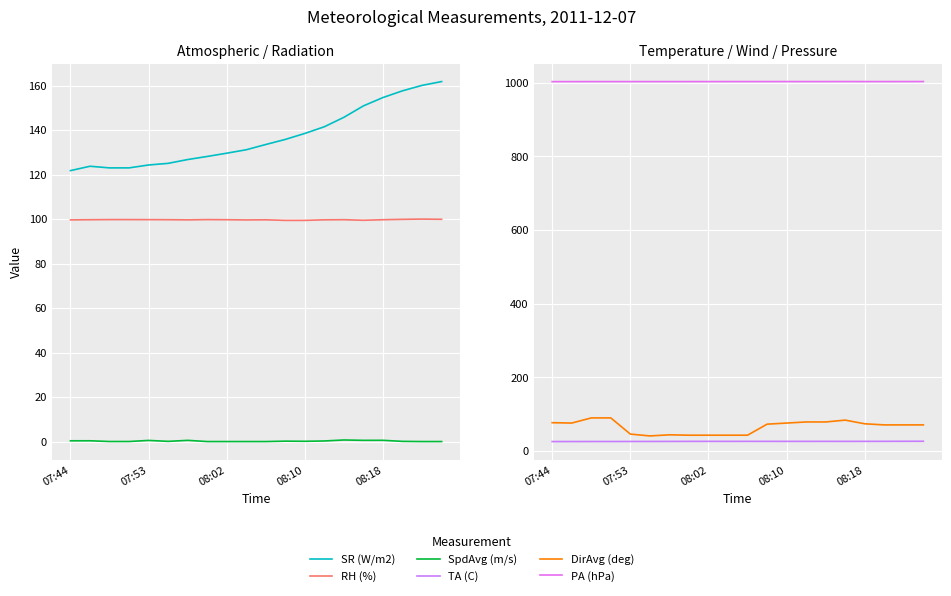

The PA (hPa) series shows 1003.5 at 15. True or false?

True